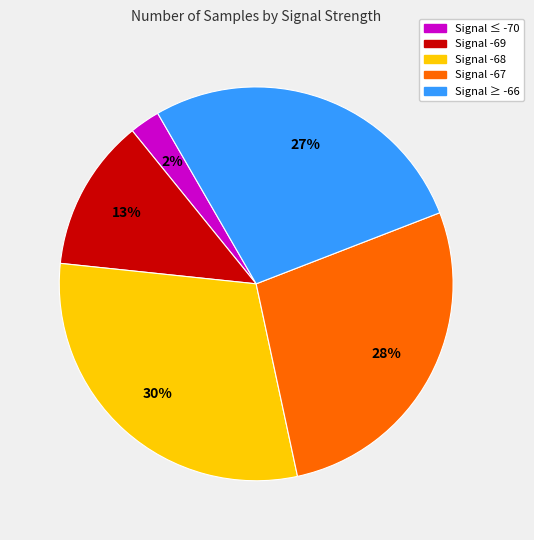

To the nearest percent, what is the difference between the largest and smallest slice percentages?

28%